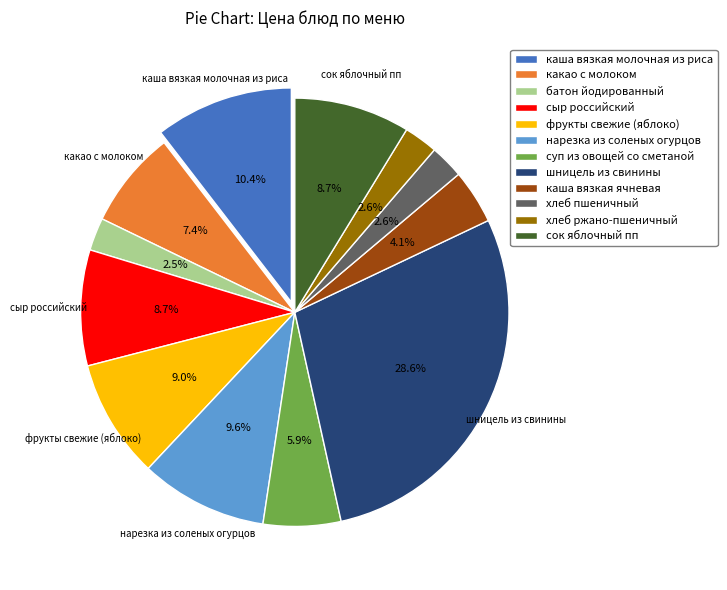

Count the number of slices in the pie.

12